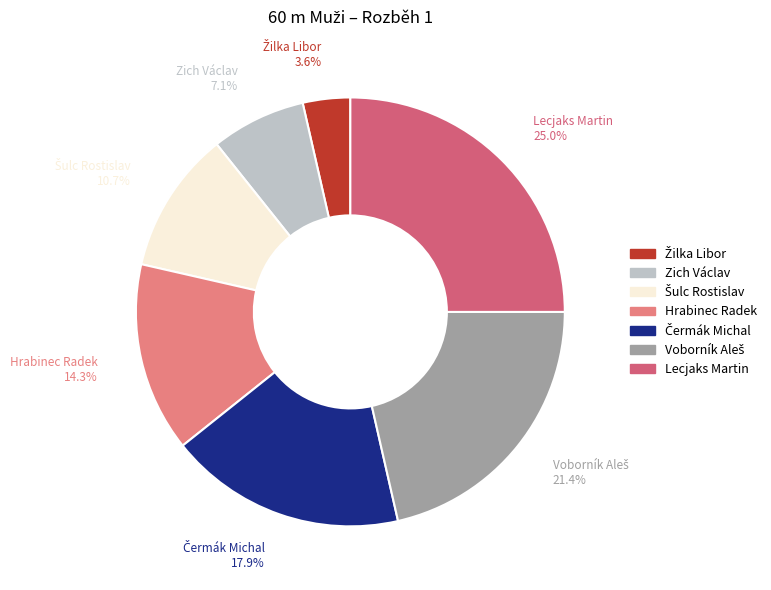

What portion of the pie excludes Žilka Libor?

96.4%